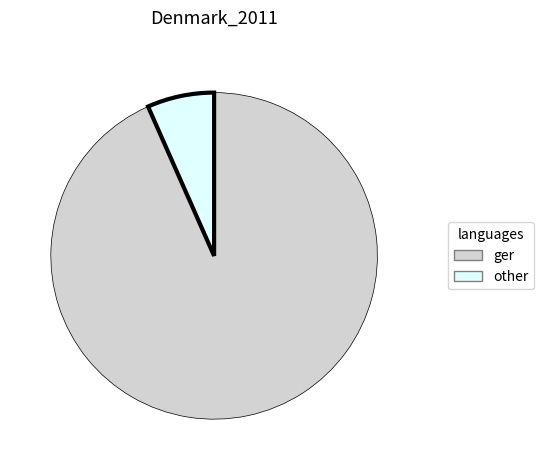

Which has a higher value, ger or other?

ger